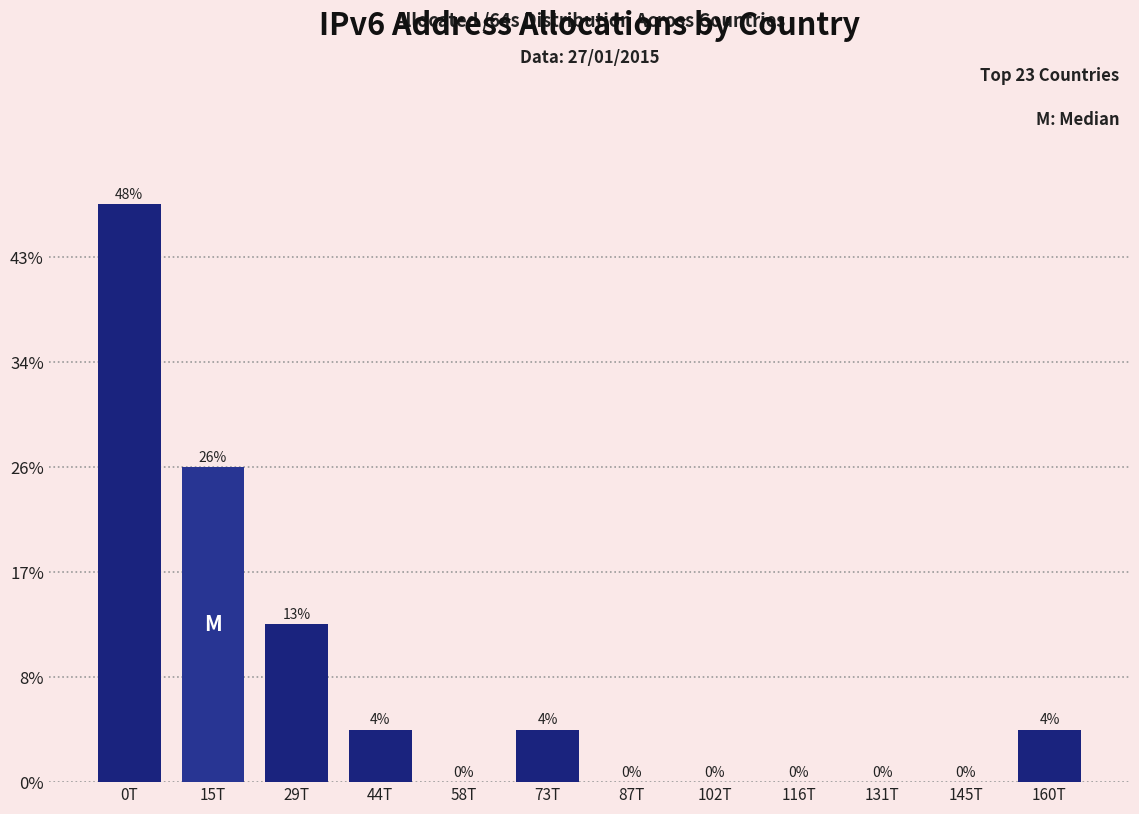

Are the bars horizontal?

No